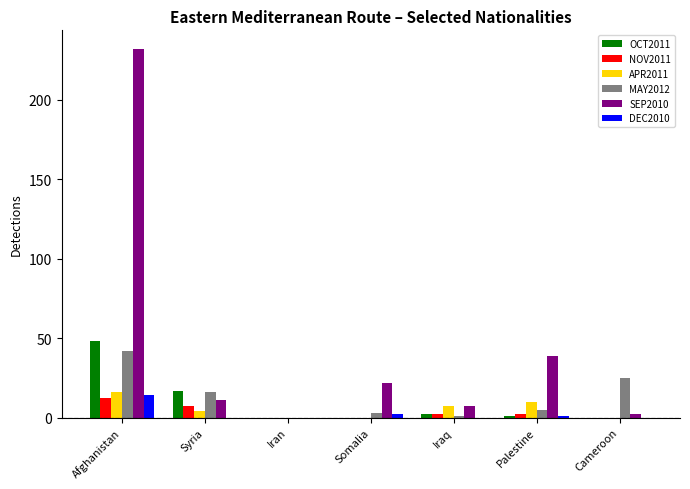

How many groups of bars are there?

7